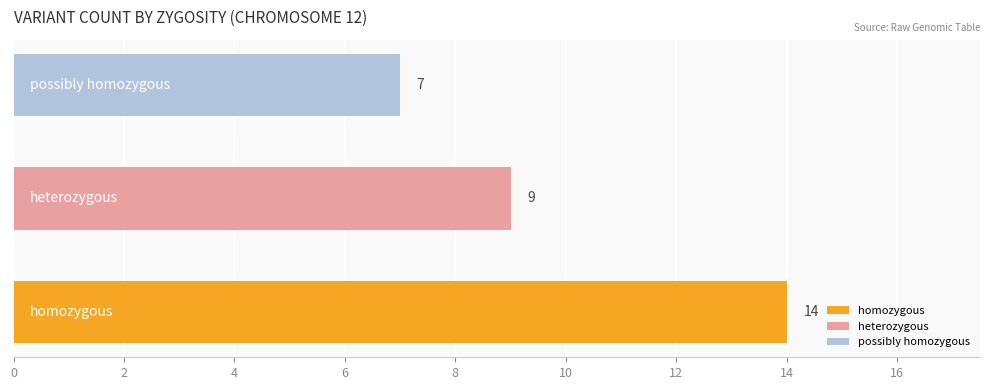

What is the average value?

10